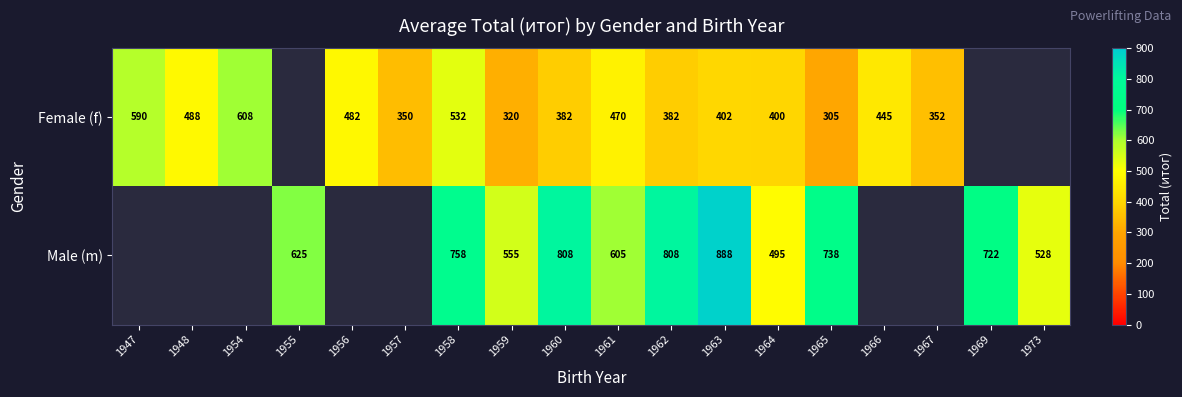

What is the maximum value shown in the chart?

887.5